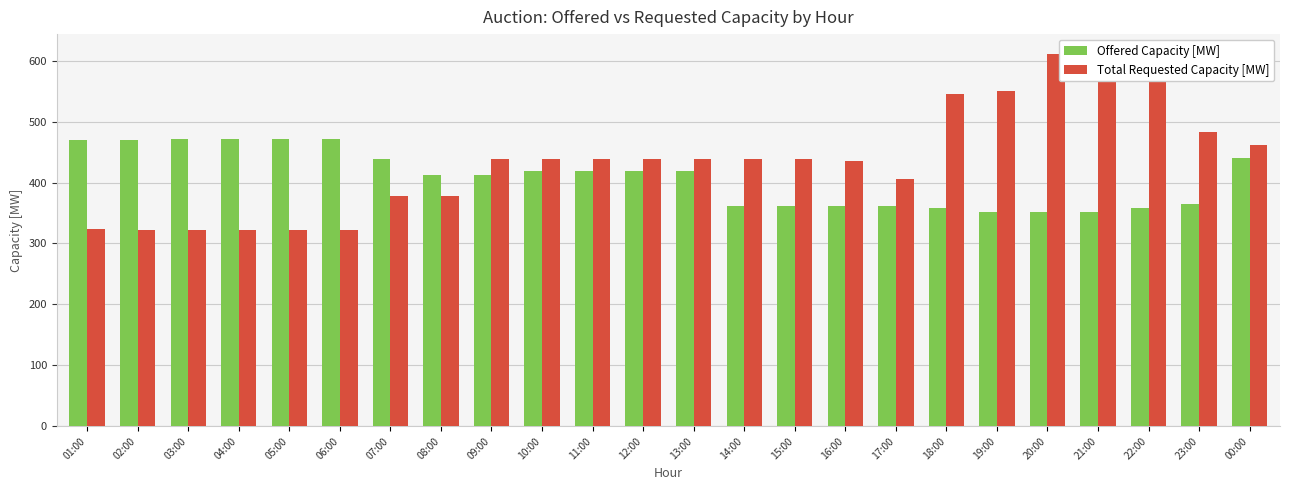

Which series changed the most between 06:00 and 10:00?

Total Requested Capacity [MW]